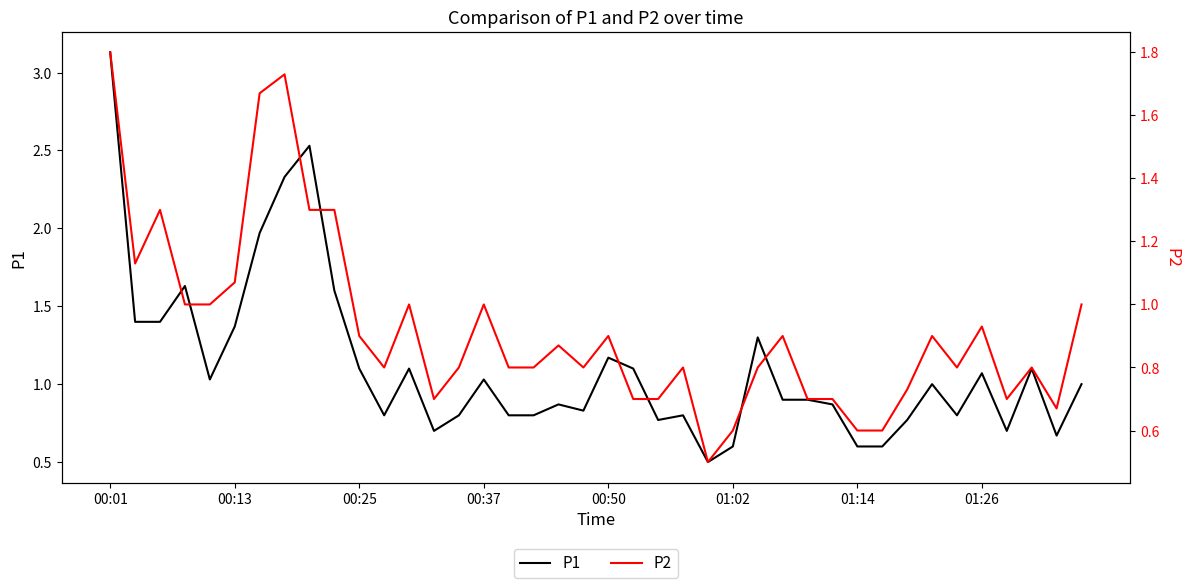

Which category has the highest value in the P1 series?

00:01